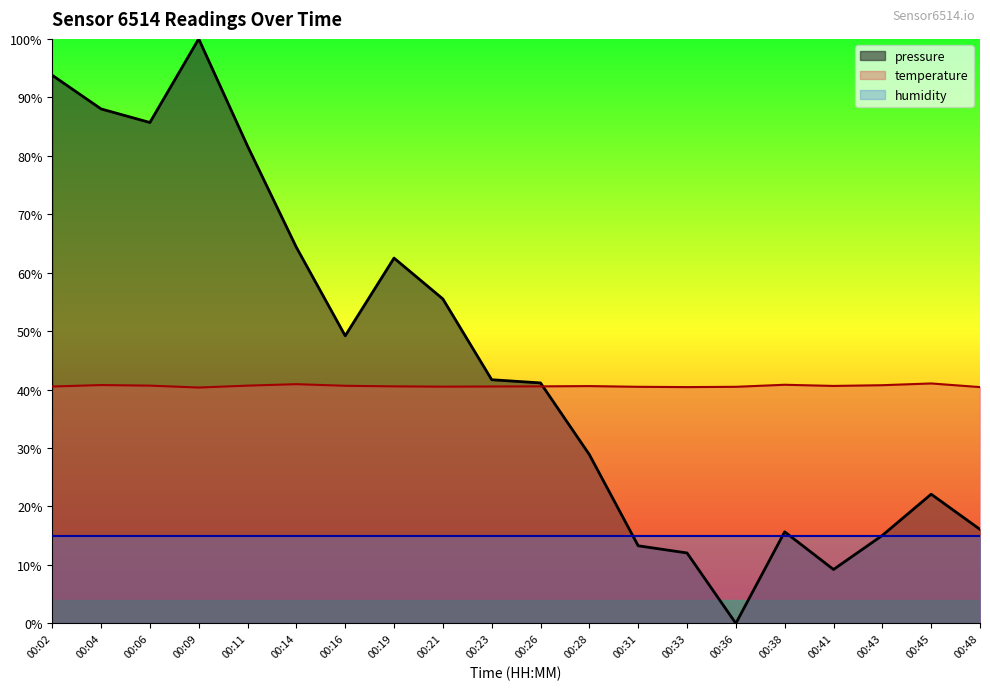

Between 00:04 and 00:19, which series saw the biggest shift?

pressure